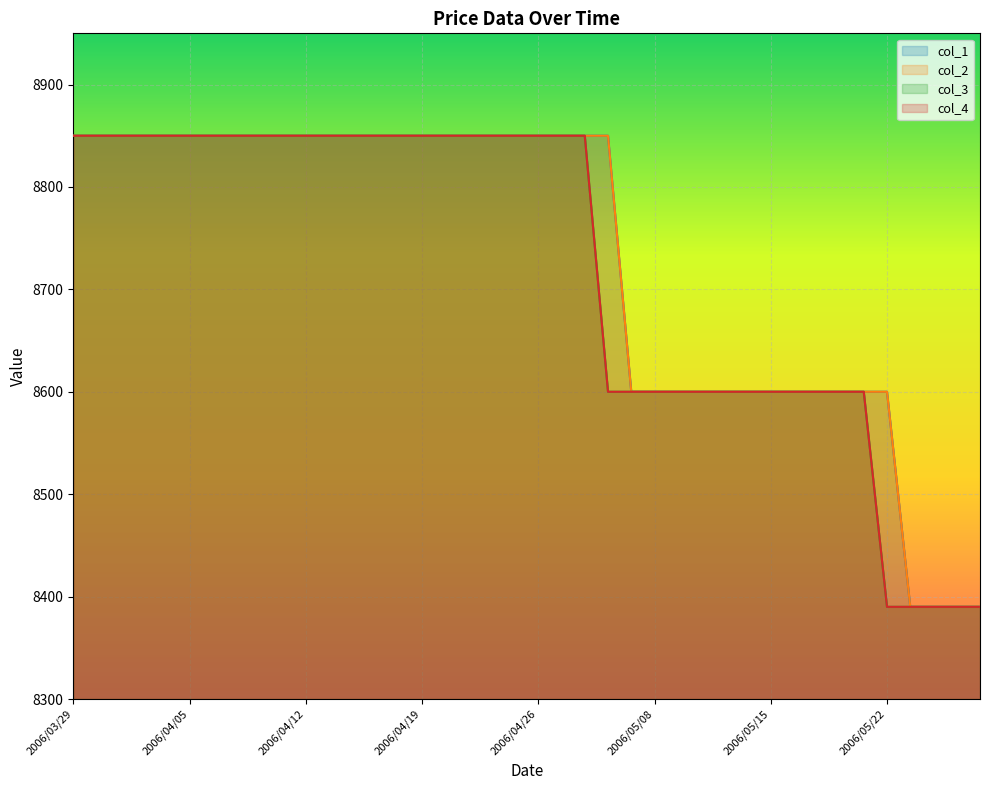

Reading right to left, transcribe all the data shown in this chart.

col_1: 2006/05/26=8390	2006/05/25=8390	2006/05/24=8390	2006/05/23=8390	2006/05/22=8600	2006/05/19=8600	2006/05/18=8600	2006/05/17=8600	2006/05/16=8600	2006/05/15=8600	2006/05/12=8600	2006/05/11=8600	2006/05/10=8600	2006/05/09=8600	2006/05/08=8600	2006/05/02=8600	2006/05/01=8850	2006/04/28=8850	2006/04/27=8850	2006/04/26=8850	2006/04/25=8850	2006/04/24=8850	2006/04/21=8850	2006/04/20=8850	2006/04/19=8850	2006/04/18=8850	2006/04/17=8850	2006/04/14=8850	2006/04/13=8850	2006/04/12=8850	2006/04/11=8850	2006/04/10=8850	2006/04/07=8850	2006/04/06=8850	2006/04/05=8850	2006/04/04=8850	2006/04/03=8850	2006/03/31=8850	2006/03/30=8850	2006/03/29=8850
col_2: 2006/05/26=8390	2006/05/25=8390	2006/05/24=8390	2006/05/23=8390	2006/05/22=8600	2006/05/19=8600	2006/05/18=8600	2006/05/17=8600	2006/05/16=8600	2006/05/15=8600	2006/05/12=8600	2006/05/11=8600	2006/05/10=8600	2006/05/09=8600	2006/05/08=8600	2006/05/02=8600	2006/05/01=8850	2006/04/28=8850	2006/04/27=8850	2006/04/26=8850	2006/04/25=8850	2006/04/24=8850	2006/04/21=8850	2006/04/20=8850	2006/04/19=8850	2006/04/18=8850	2006/04/17=8850	2006/04/14=8850	2006/04/13=8850	2006/04/12=8850	2006/04/11=8850	2006/04/10=8850	2006/04/07=8850	2006/04/06=8850	2006/04/05=8850	2006/04/04=8850	2006/04/03=8850	2006/03/31=8850	2006/03/30=8850	2006/03/29=8850
col_3: 2006/05/26=8390	2006/05/25=8390	2006/05/24=8390	2006/05/23=8390	2006/05/22=8390	2006/05/19=8600	2006/05/18=8600	2006/05/17=8600	2006/05/16=8600	2006/05/15=8600	2006/05/12=8600	2006/05/11=8600	2006/05/10=8600	2006/05/09=8600	2006/05/08=8600	2006/05/02=8600	2006/05/01=8600	2006/04/28=8850	2006/04/27=8850	2006/04/26=8850	2006/04/25=8850	2006/04/24=8850	2006/04/21=8850	2006/04/20=8850	2006/04/19=8850	2006/04/18=8850	2006/04/17=8850	2006/04/14=8850	2006/04/13=8850	2006/04/12=8850	2006/04/11=8850	2006/04/10=8850	2006/04/07=8850	2006/04/06=8850	2006/04/05=8850	2006/04/04=8850	2006/04/03=8850	2006/03/31=8850	2006/03/30=8850	2006/03/29=8850
col_4: 2006/05/26=8390	2006/05/25=8390	2006/05/24=8390	2006/05/23=8390	2006/05/22=8390	2006/05/19=8600	2006/05/18=8600	2006/05/17=8600	2006/05/16=8600	2006/05/15=8600	2006/05/12=8600	2006/05/11=8600	2006/05/10=8600	2006/05/09=8600	2006/05/08=8600	2006/05/02=8600	2006/05/01=8600	2006/04/28=8850	2006/04/27=8850	2006/04/26=8850	2006/04/25=8850	2006/04/24=8850	2006/04/21=8850	2006/04/20=8850	2006/04/19=8850	2006/04/18=8850	2006/04/17=8850	2006/04/14=8850	2006/04/13=8850	2006/04/12=8850	2006/04/11=8850	2006/04/10=8850	2006/04/07=8850	2006/04/06=8850	2006/04/05=8850	2006/04/04=8850	2006/04/03=8850	2006/03/31=8850	2006/03/30=8850	2006/03/29=8850